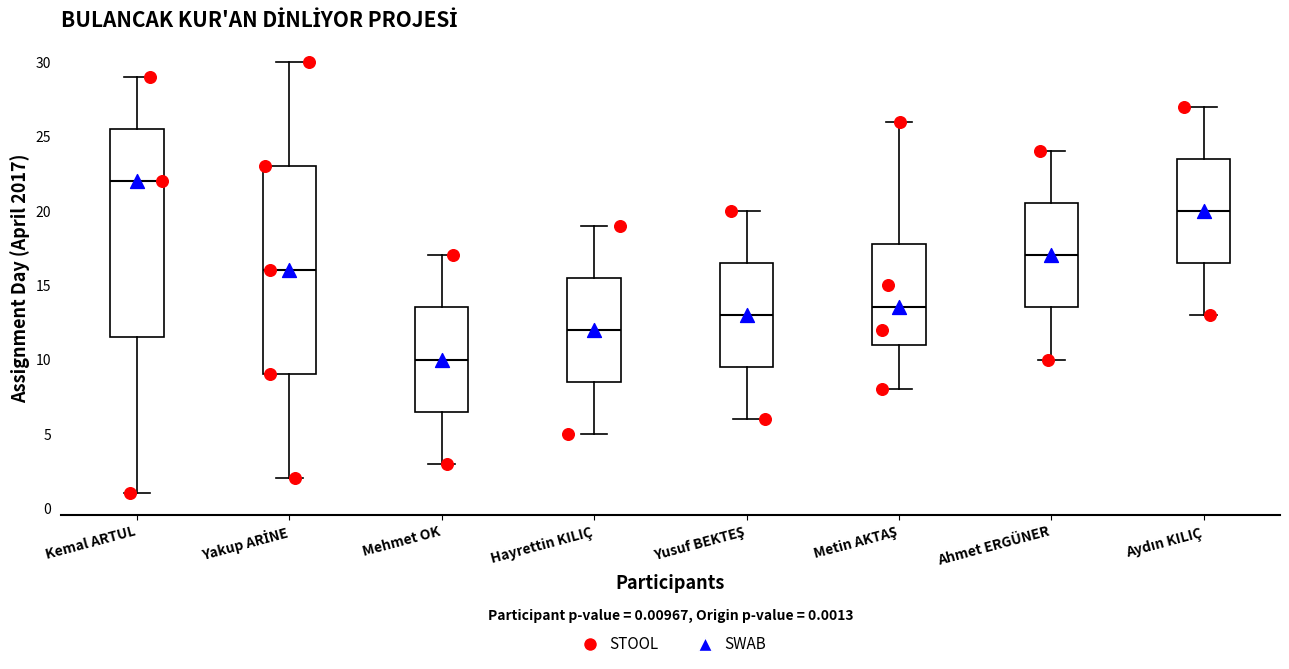

Which box's median line is the highest?

Kemal ARTUL